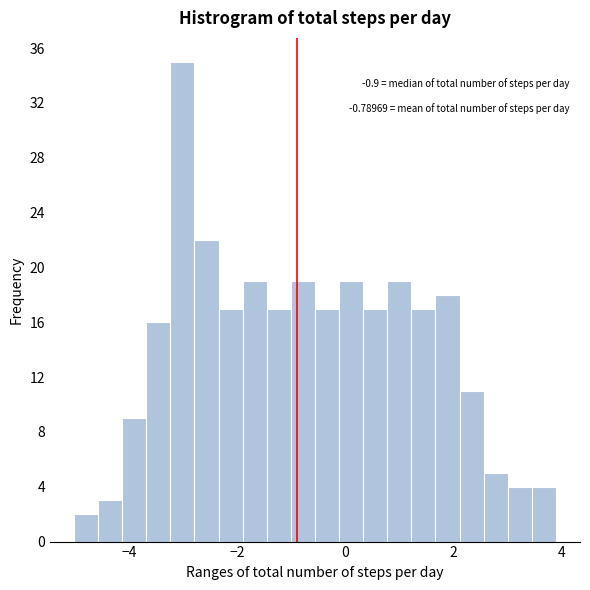

Read against the x-axis, roughly where is the centre of the tallest bar?

-3.0